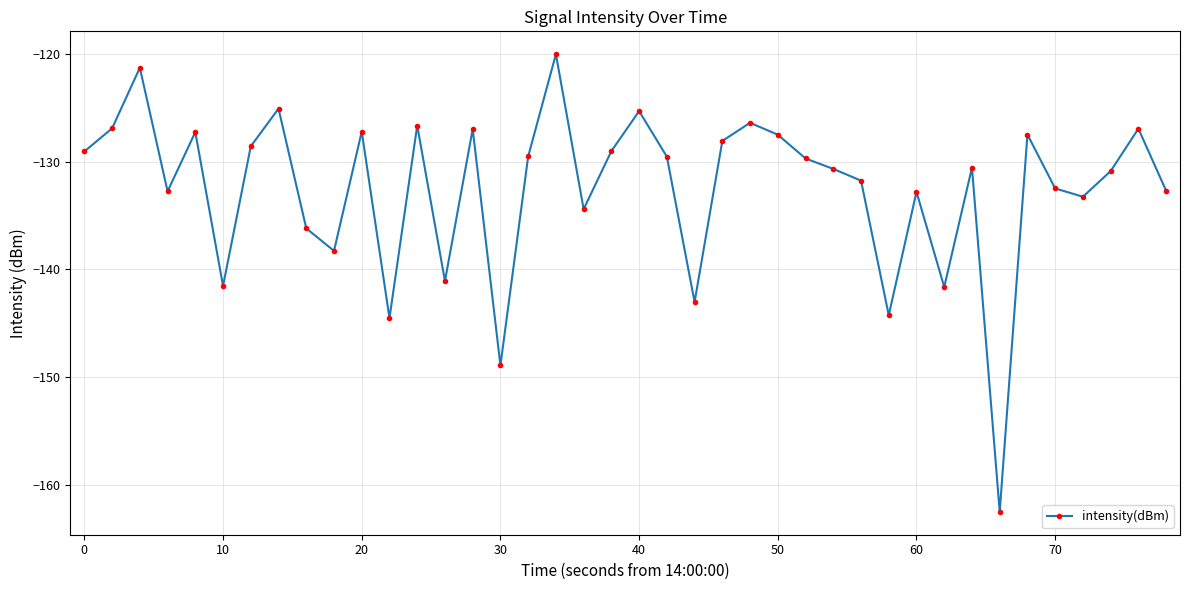

What is the maximum value shown in the chart?

-120.0